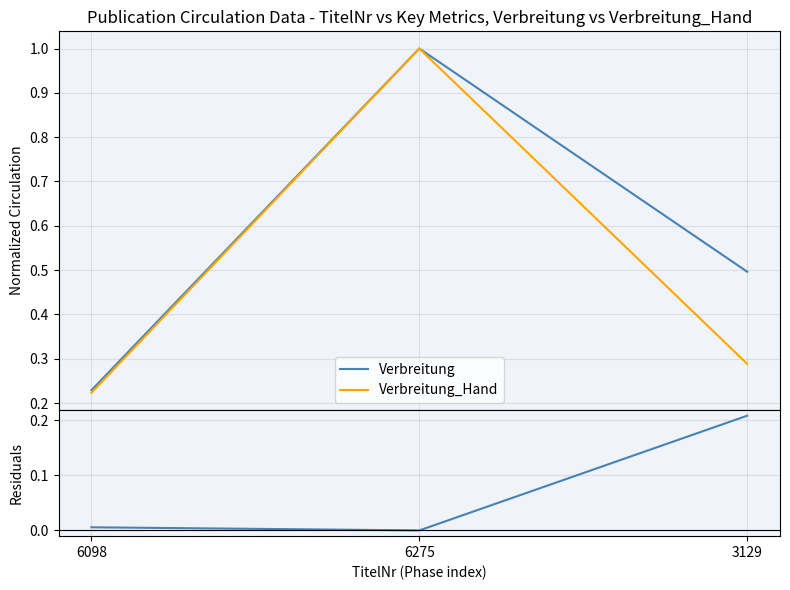

What is the label of the 3rd point from the right?

6098